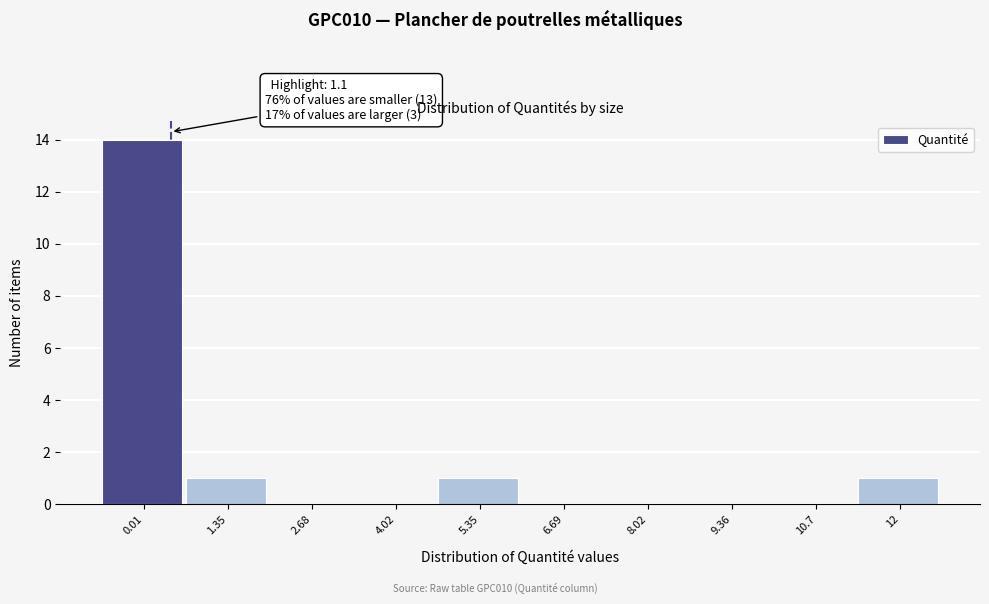

Reading left to right, list all the values displayed in this chart.

0.01=14	1.35=1	2.68=0	4.02=0	5.35=1	6.69=0	8.02=0	9.36=0	10.7=0	12=1